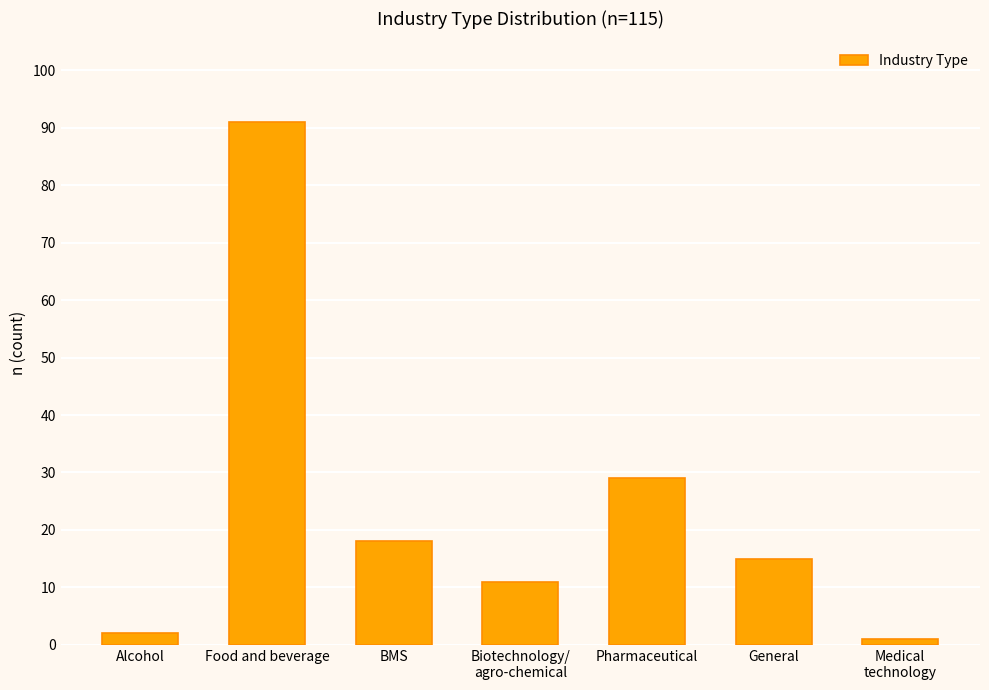

Which category has the lowest value across all series?

Medical
technology